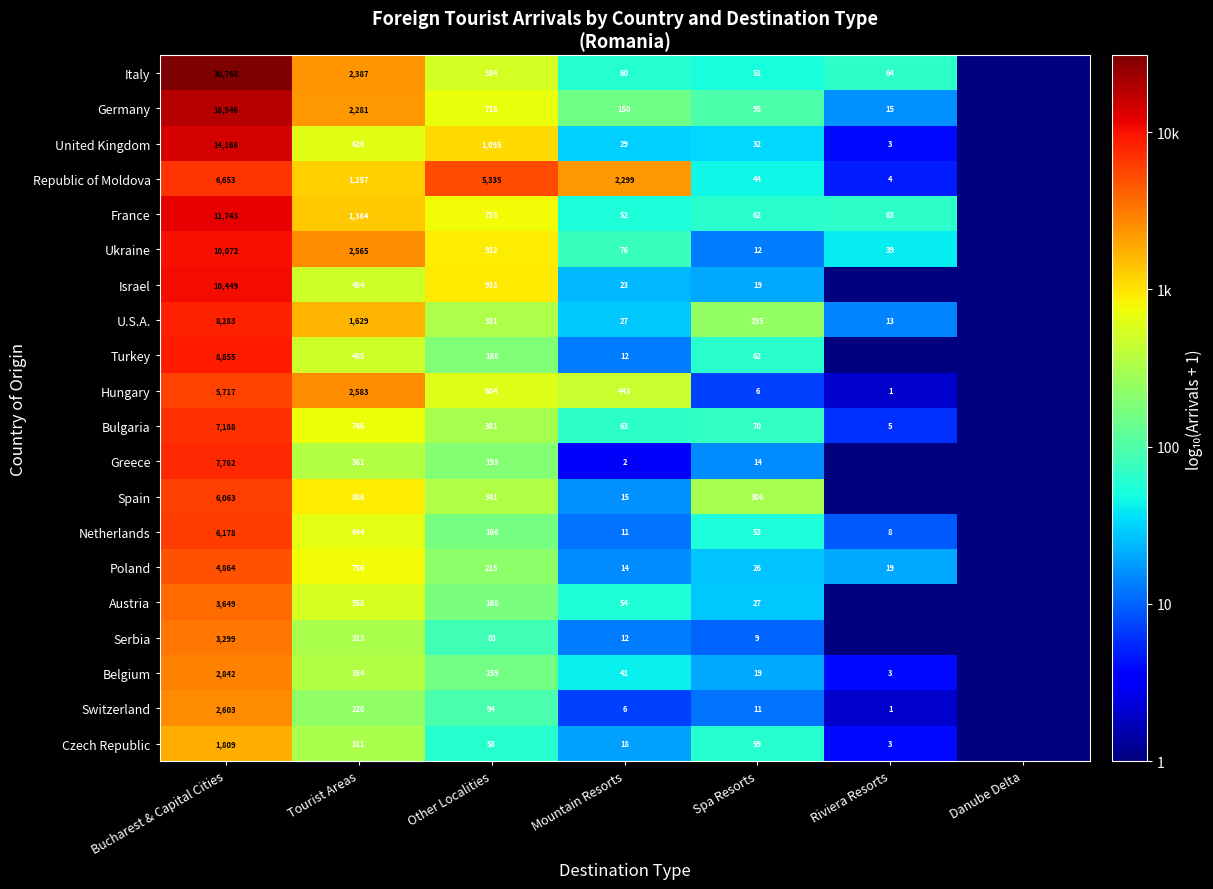

What is the difference between the highest and lowest values at Tourist Areas?

2357